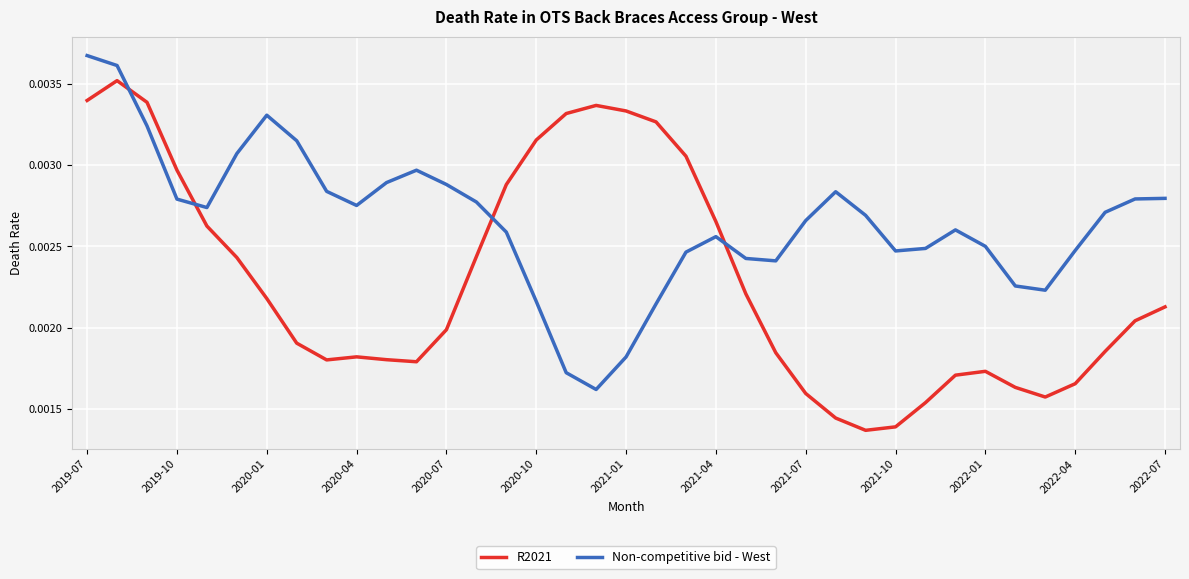

List the series in order of their peak value, highest first.

Non-competitive bid - West, R2021